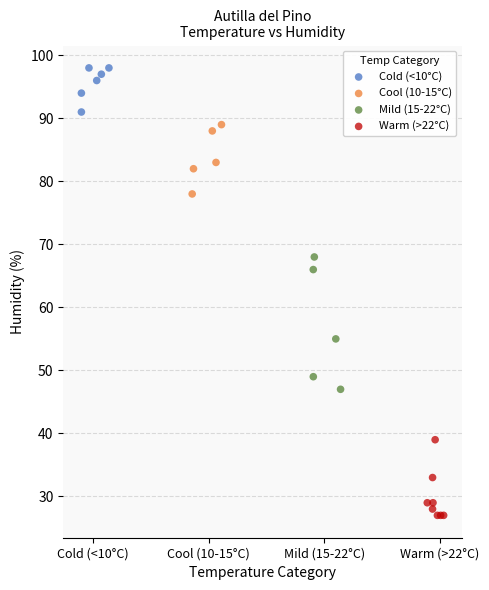

Which series contains the highest Y value?

Cold (<10°C)